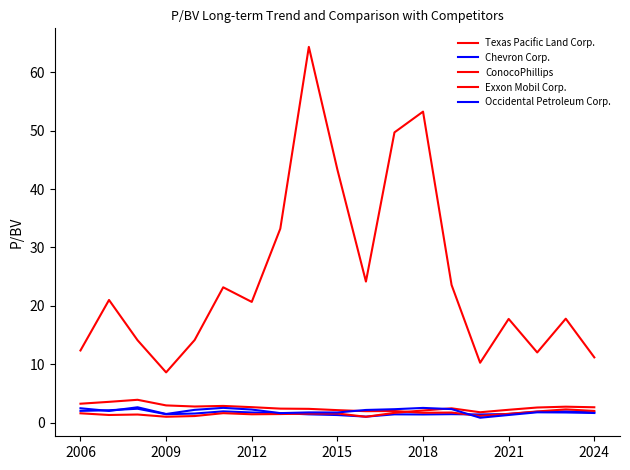

What is the value of the Occidental Petroleum Corp. point at the 9th from the left?

1.8